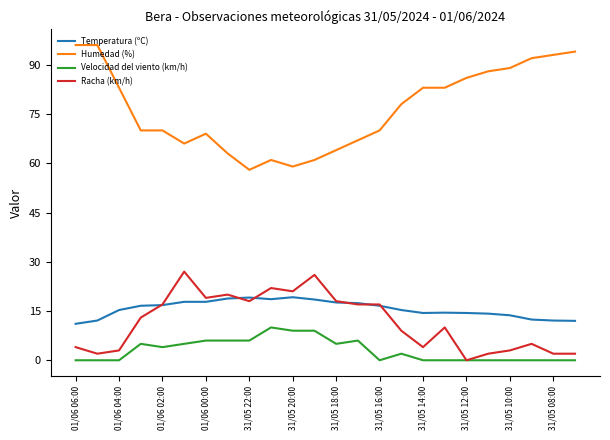

What is the difference between the maximum and minimum values in the Velocidad del viento (km/h) series?

10.0